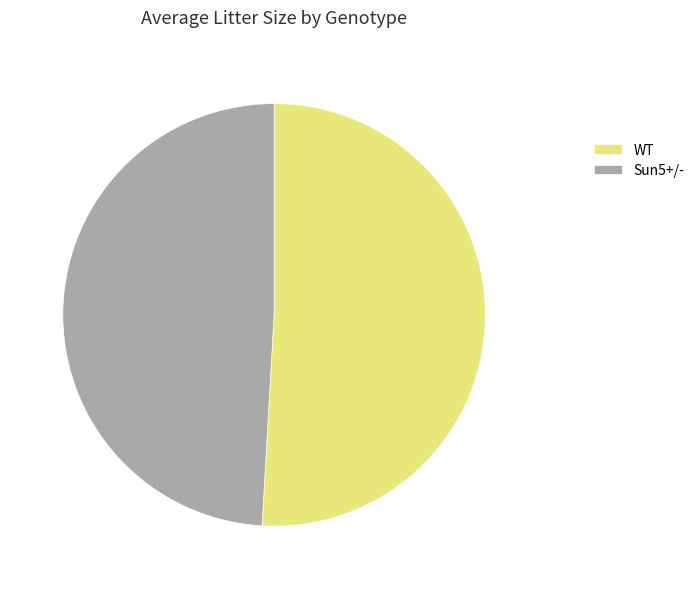

How many slices are in this pie chart?

2